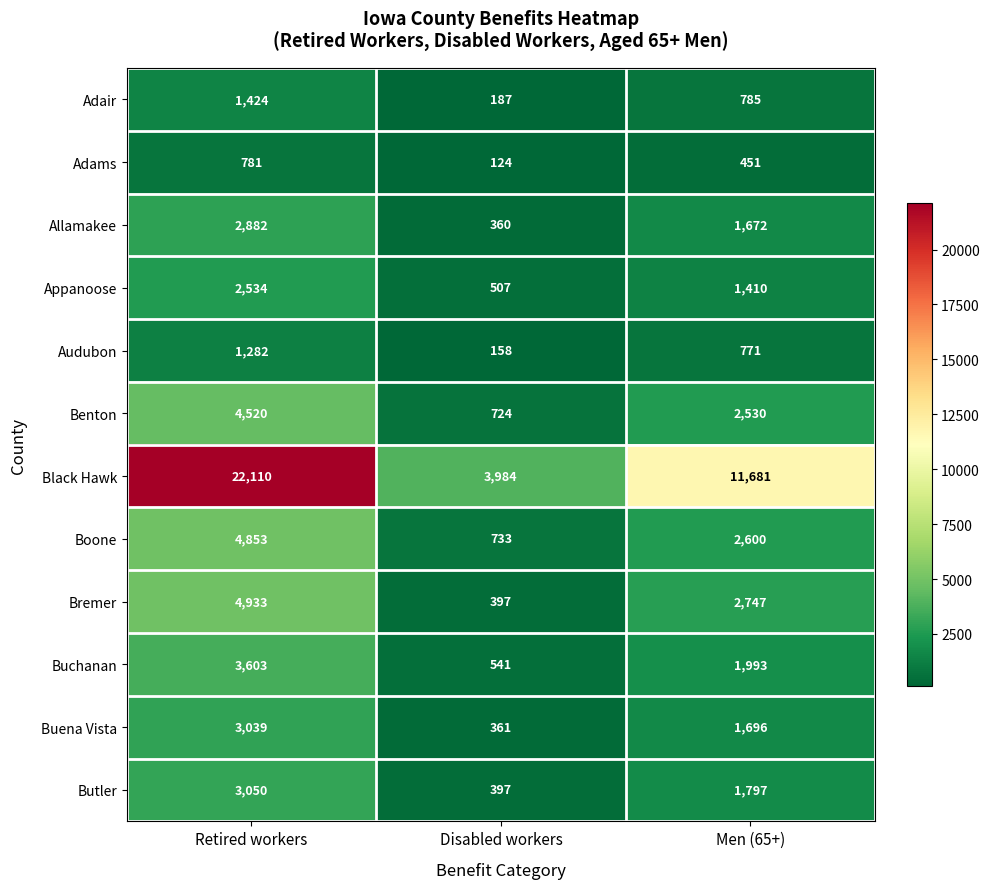

What is the difference between the second highest and minimum values in the Black Hawk series?

7697